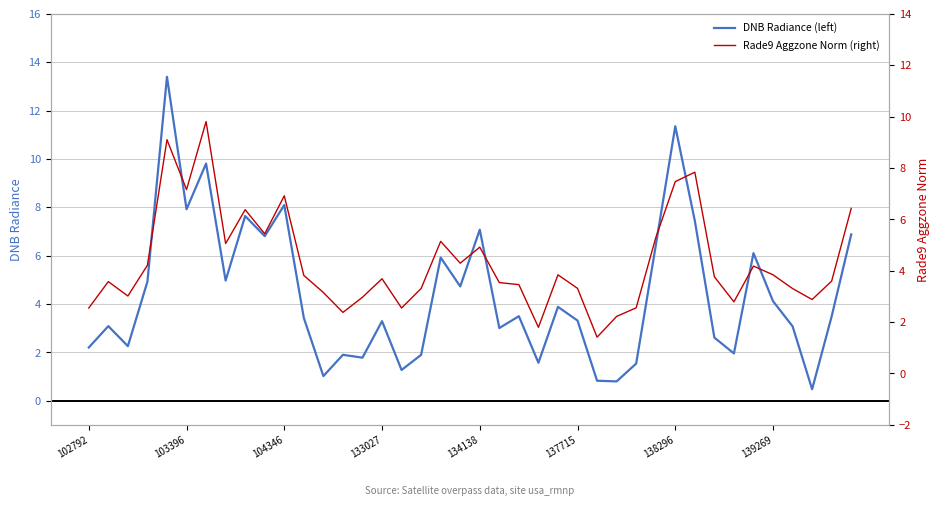

What is the label of the 35th point from the left?

34